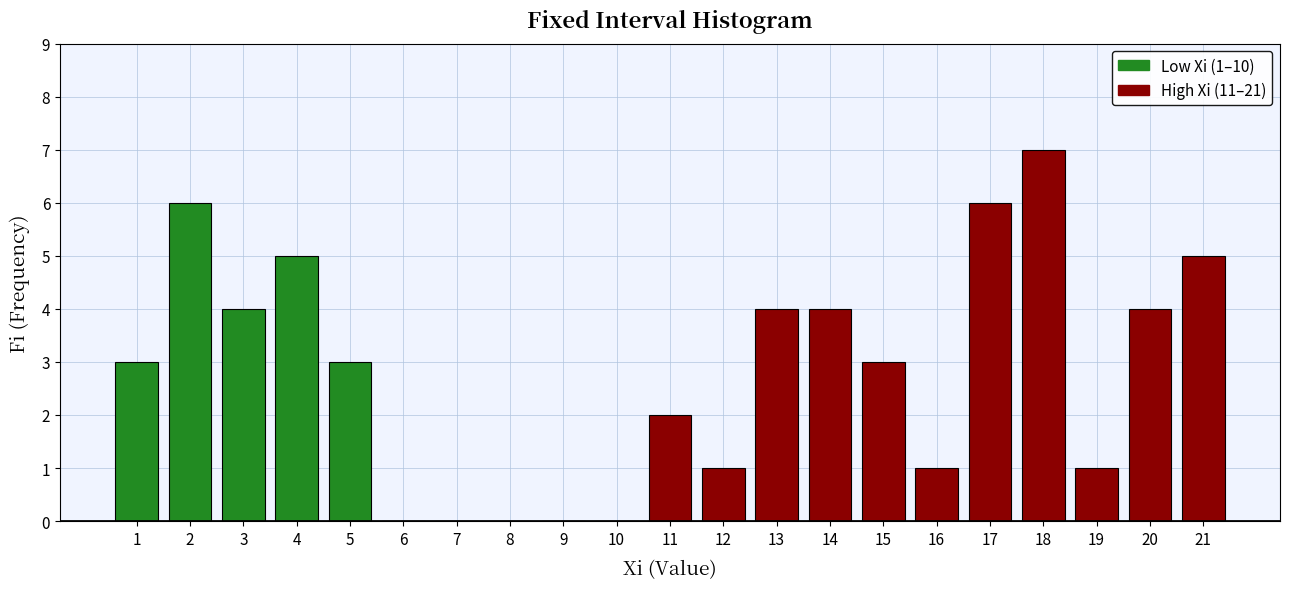

Rank the categories by value from highest to lowest.

18, 2, 17, 4, 21, 3, 13, 14, 20, 1, 5, 15, 11, 12, 16, 19, 6, 7, 8, 9, 10